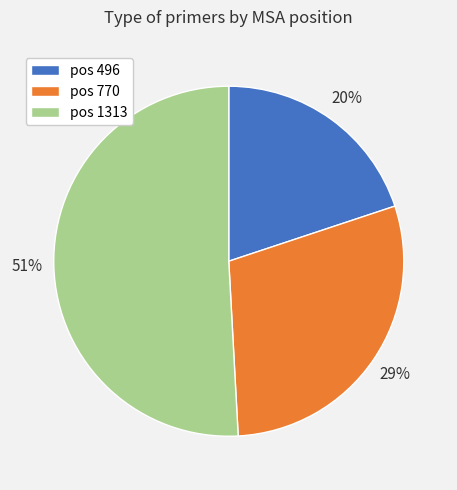

Which category has the smallest portion of the pie?

pos 496